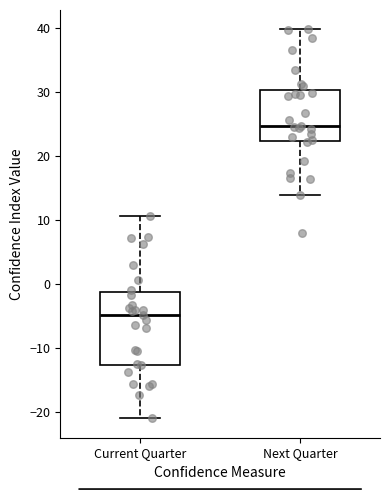

Which box has the highest median line?

Next Quarter